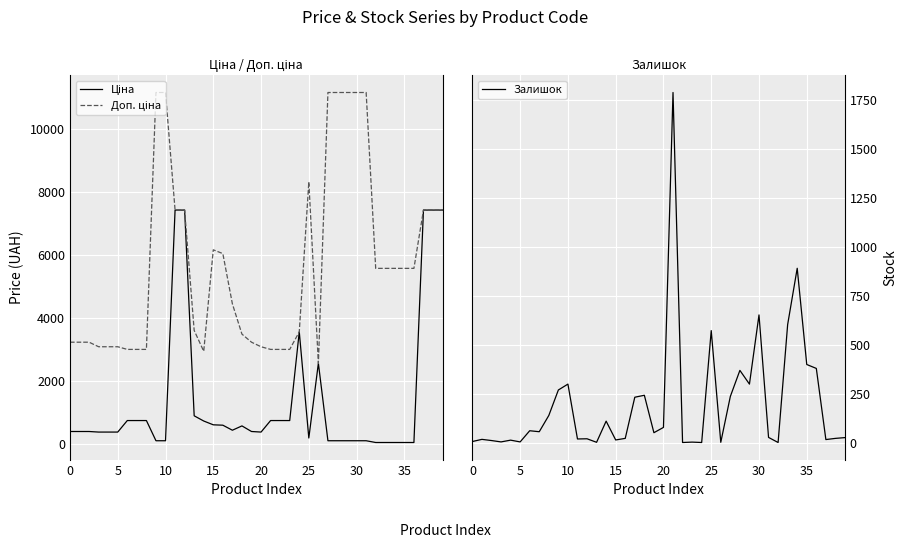

What is the label of the 26th point from the left?

25